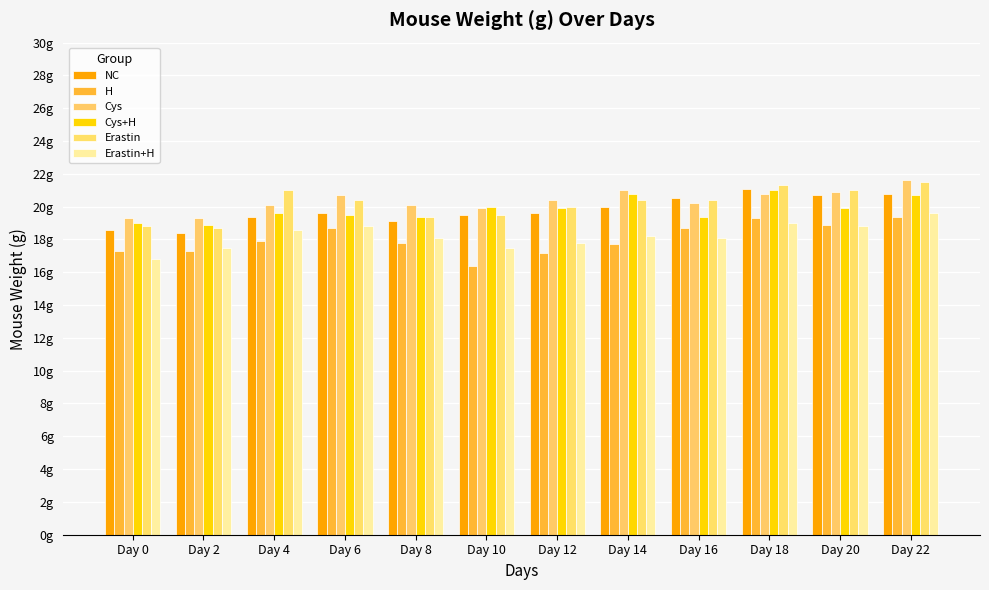

At Day 4, list the series in order from smallest to largest.

H, Erastin+H, NC, Cys+H, Cys, Erastin